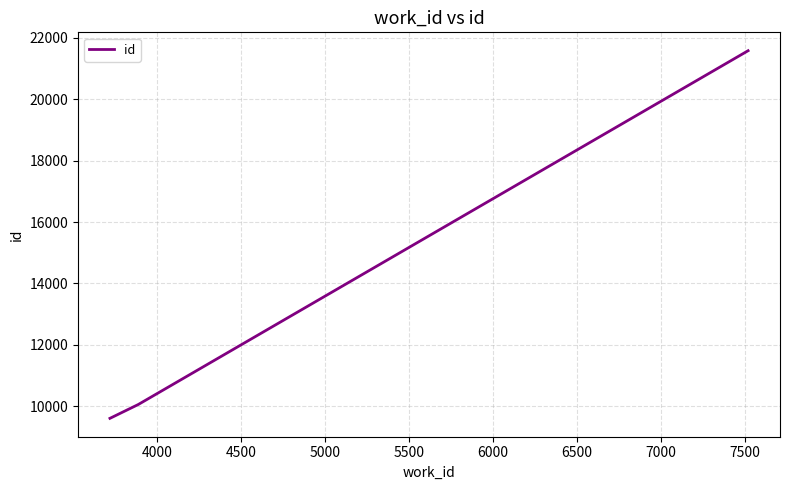

What is the maximum value shown in the chart?

21573